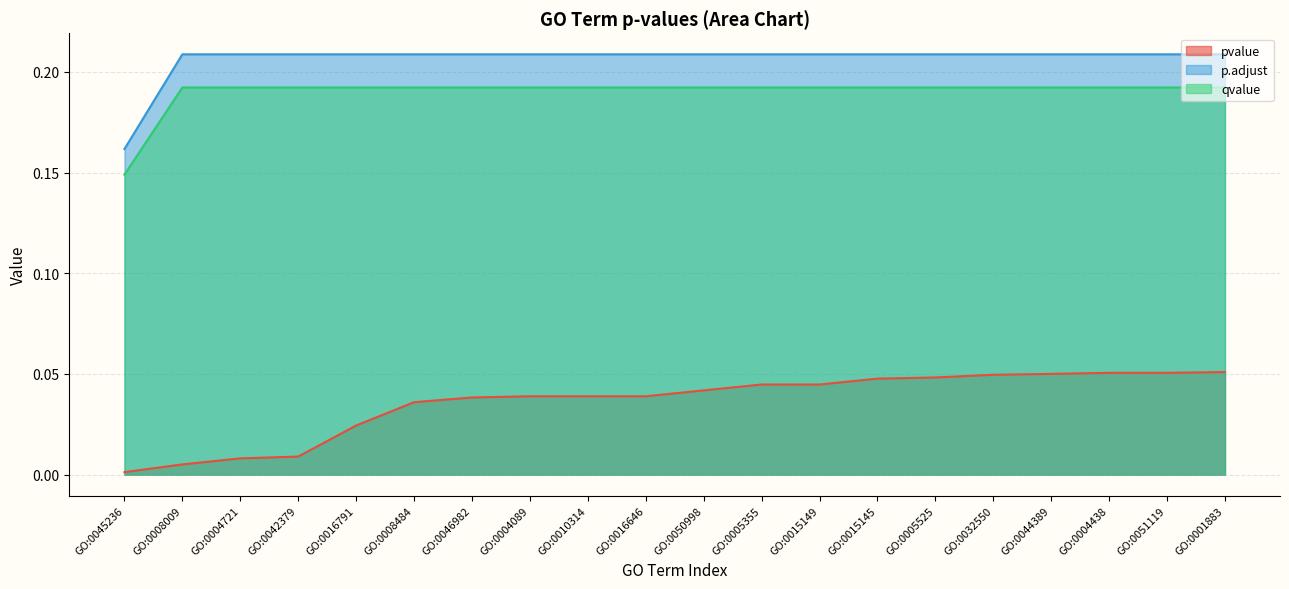

What are all the series names shown in the legend?

pvalue, p.adjust, qvalue